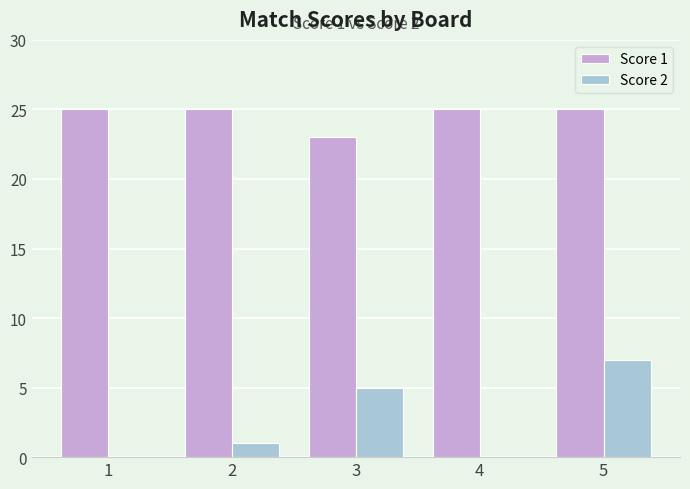

Which series has the largest total across all categories?

Score 1